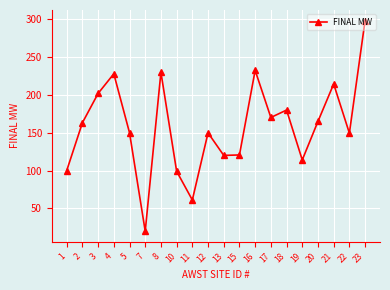

Approximately how many times larger is the value at 17 compared to 16?

0.7